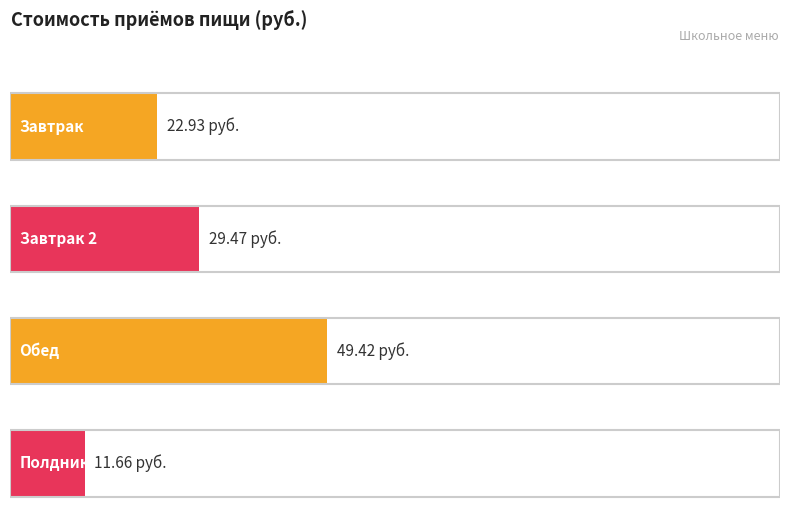

How many bars are there in total?

4